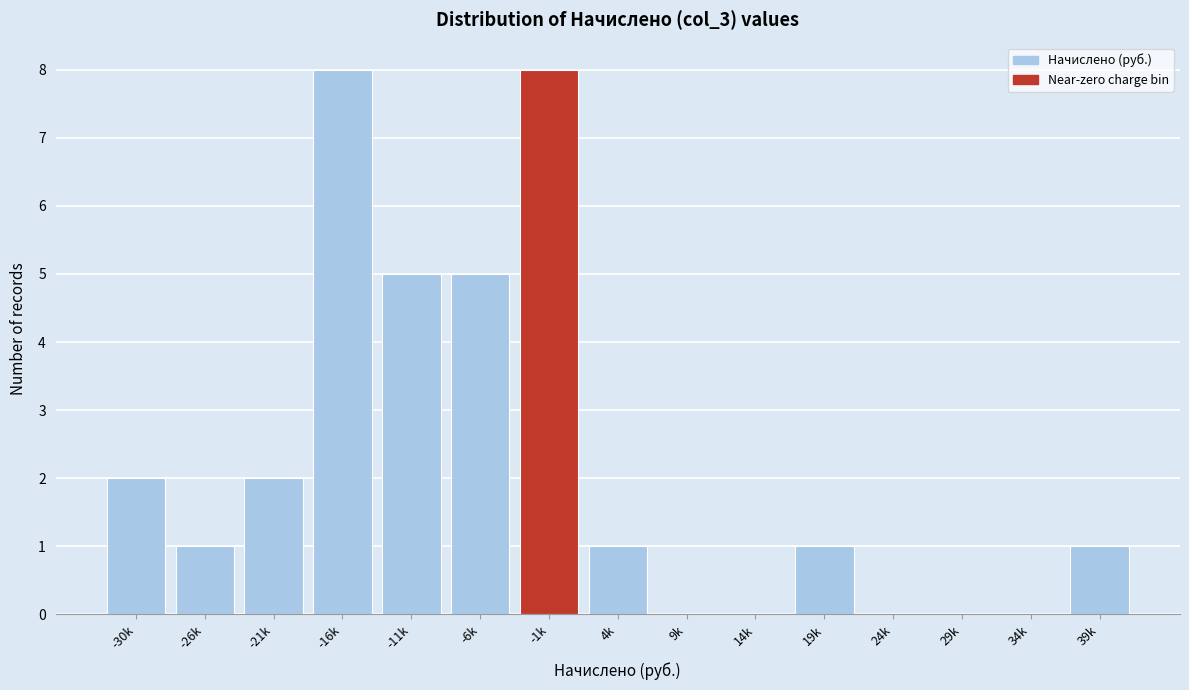

Reading left to right, what are all the values shown in this chart?

-30k=2	-26k=1	-21k=2	-16k=8	-11k=5	-6k=5	-1k=8	4k=1	9k=0	14k=0	19k=1	24k=0	29k=0	34k=0	39k=1